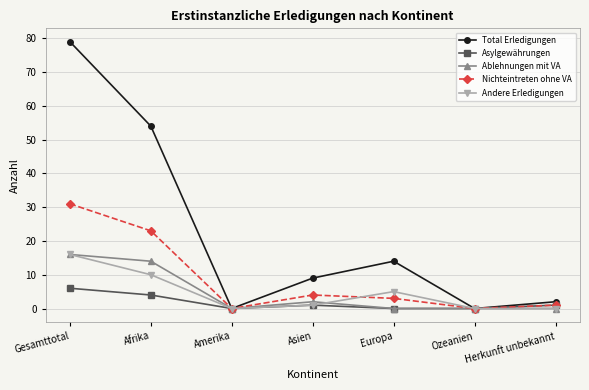

Which series has the largest total across all categories?

Total Erledigungen